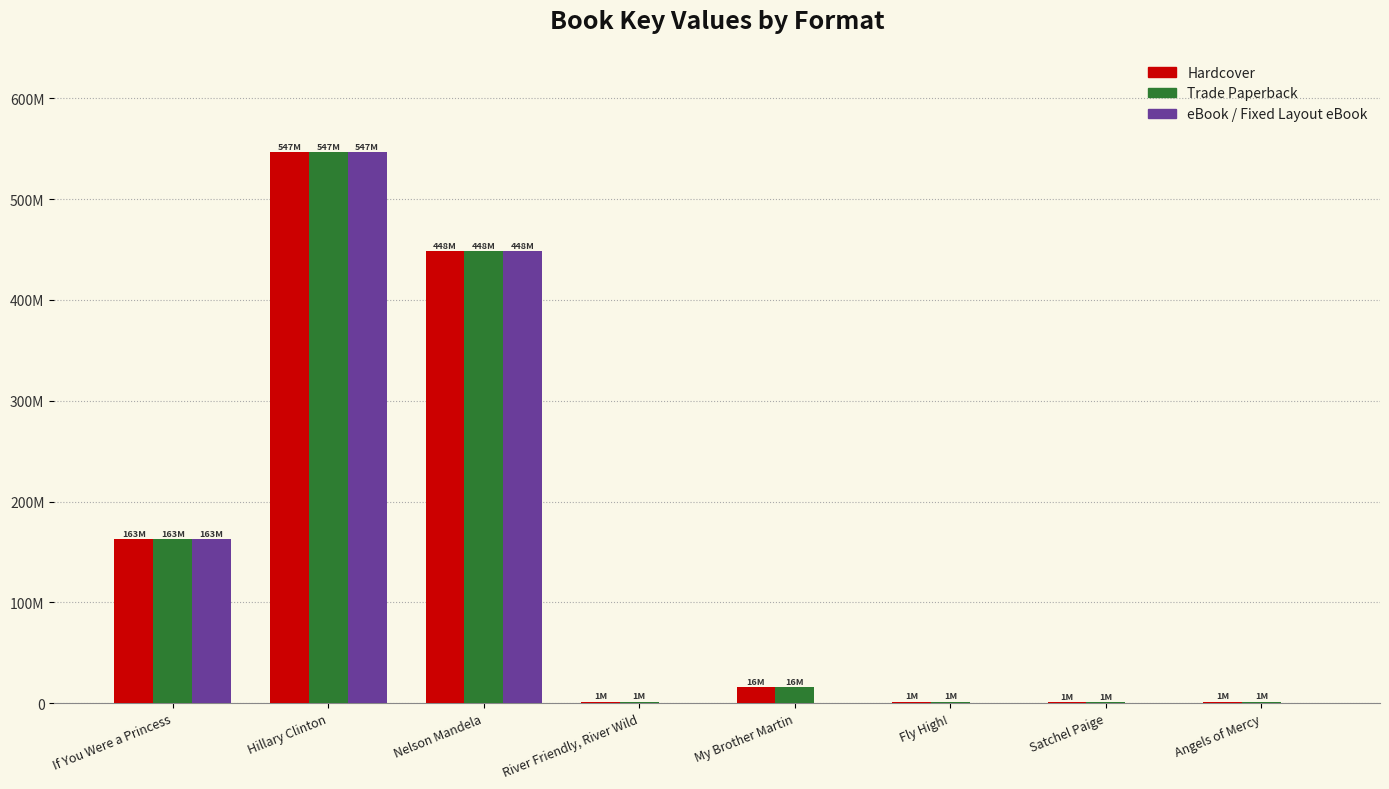

Reading left to right, transcribe all the data shown in this chart.

Hardcover: 162678634	546540569	448304634	1205520	15675890	1328511	1061673	1197181
Trade Paperback: 162678634	546540569	448304634	1205520	15675890	1328511	1061673	1197181
eBook / Fixed Layout eBook: 162678634	546540569	448304634	0	0	0	0	0